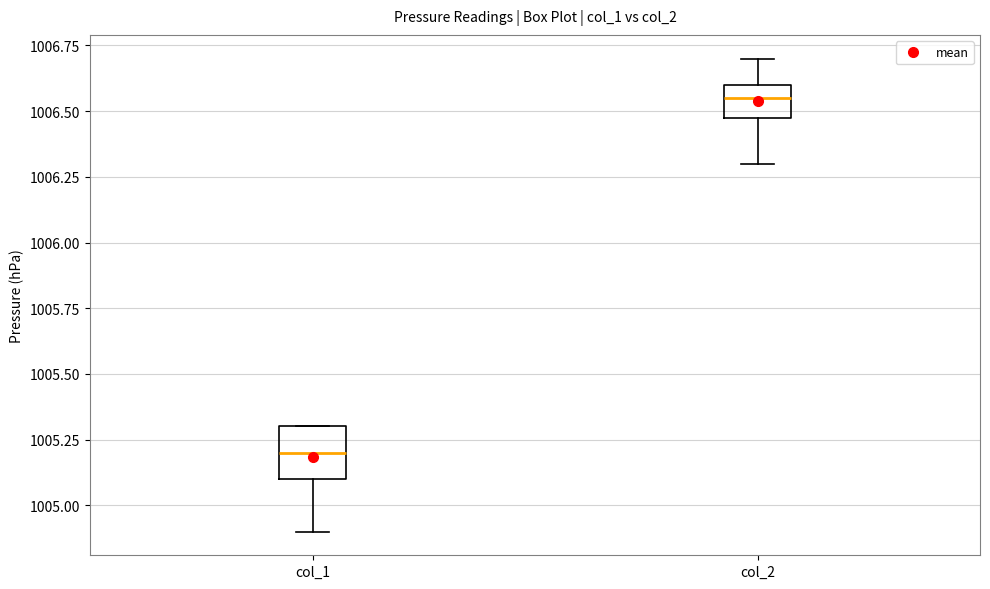

Which box's median line is the lowest?

col_1